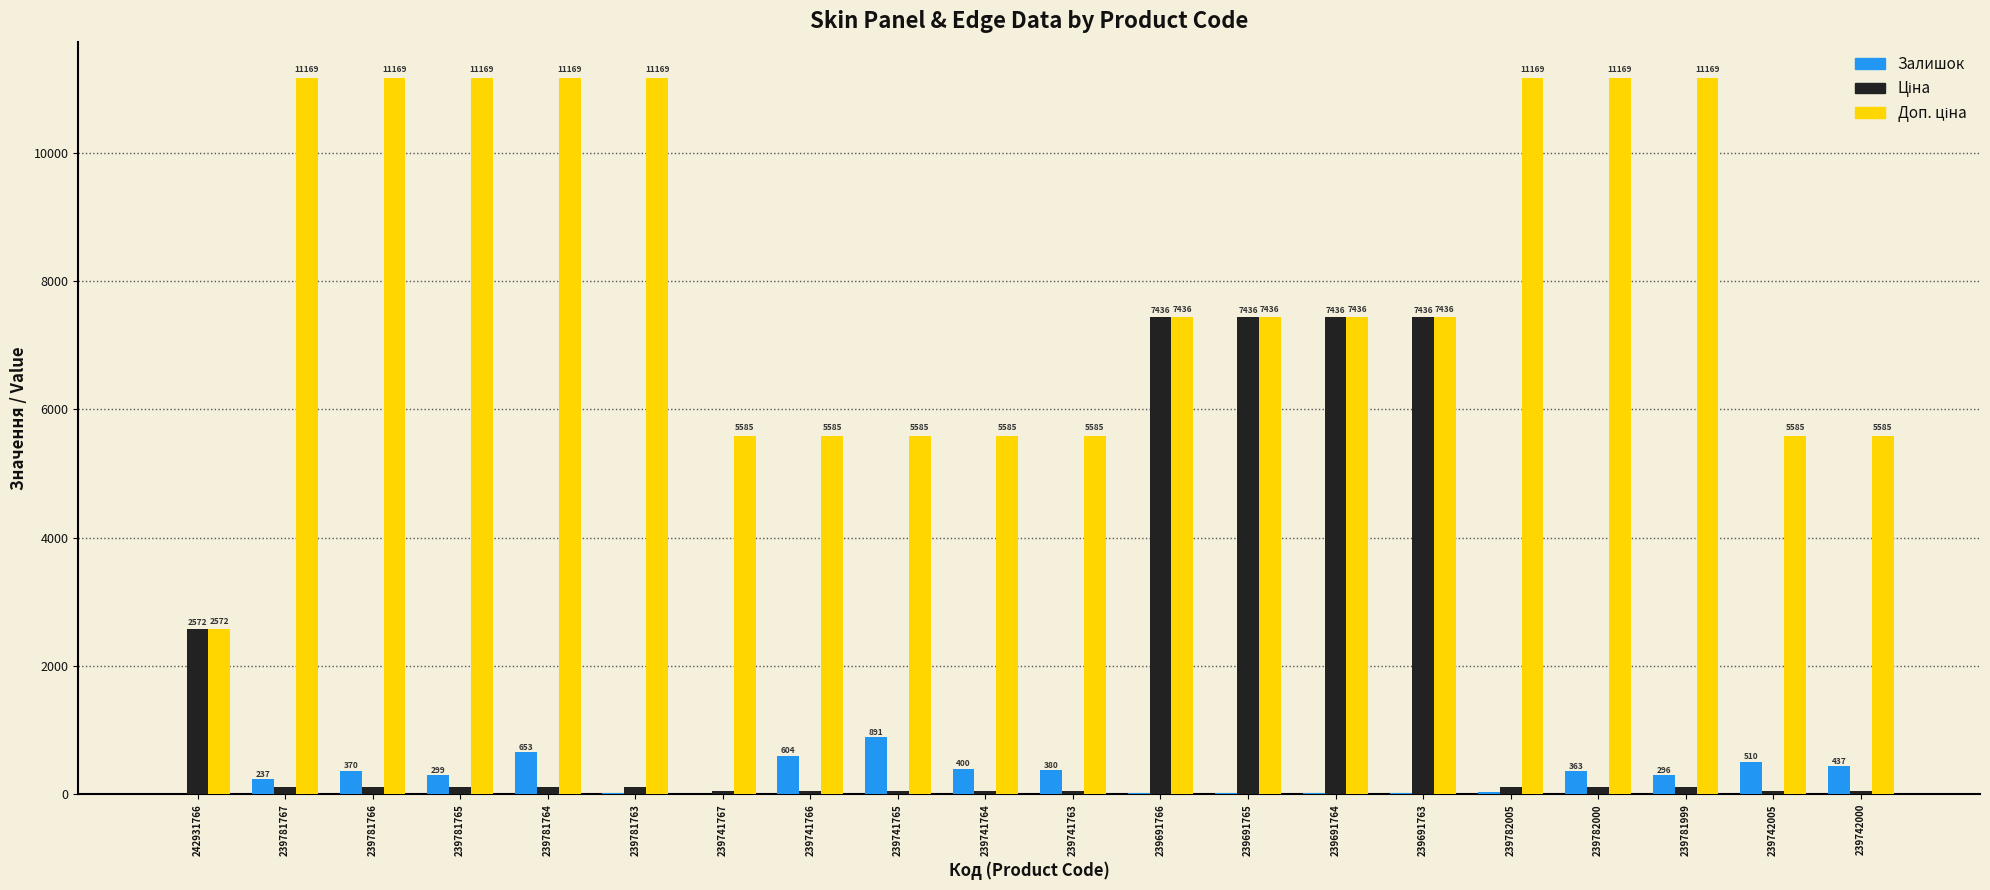

What is the approximate value of Залишок at 239781999?

296.0